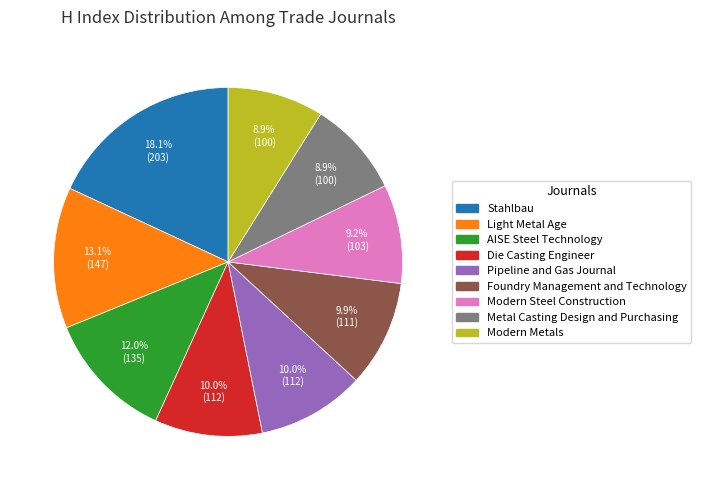

Is the sum of Metal Casting Design and Purchasing and AISE Steel Technology greater than half?

No